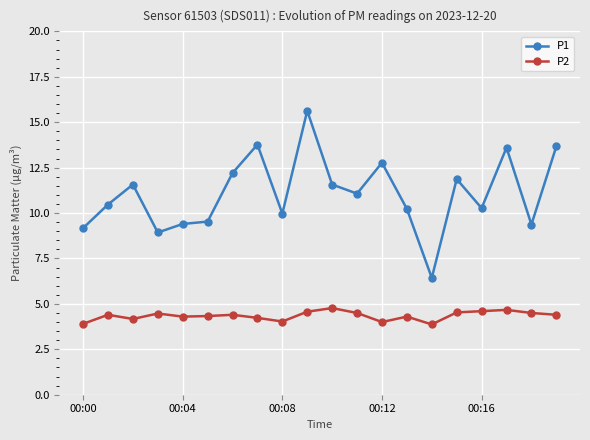

What are all the series names shown in the legend?

P1, P2